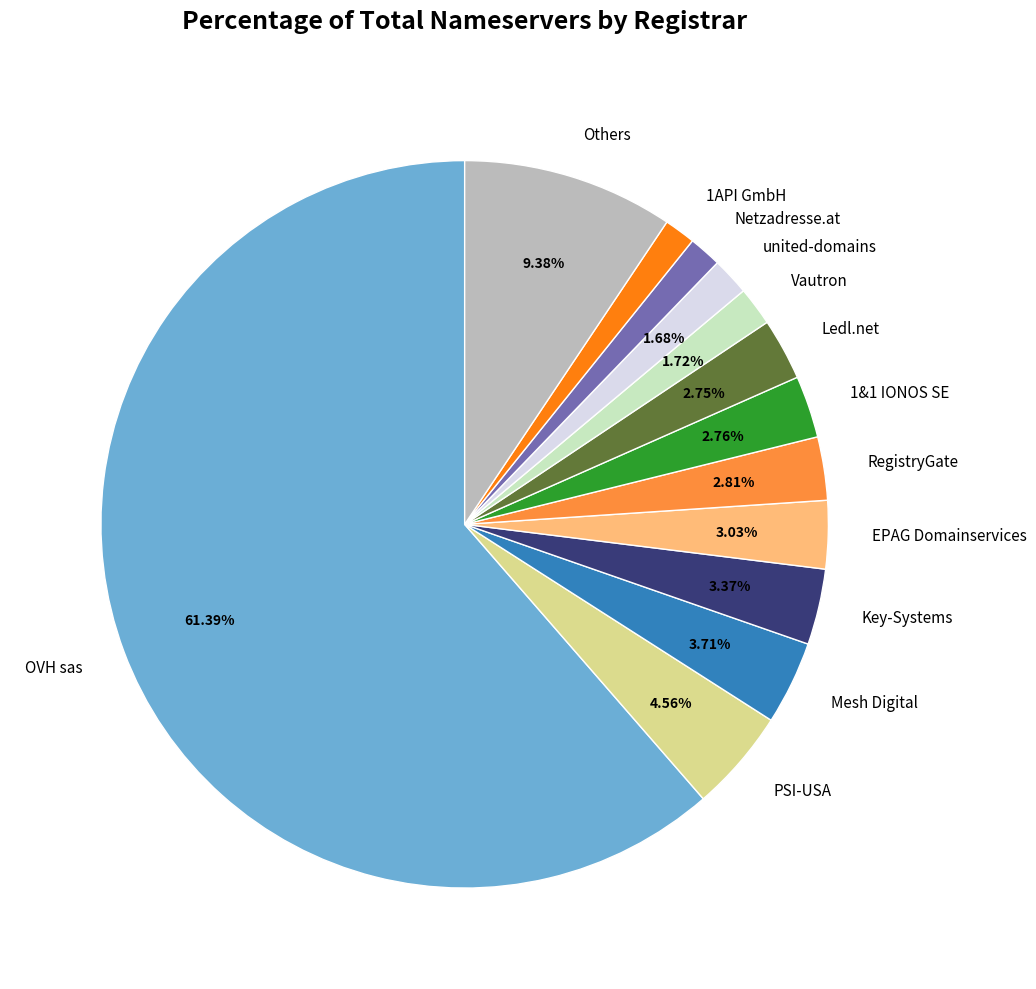

Which slice is the largest?

OVH sas